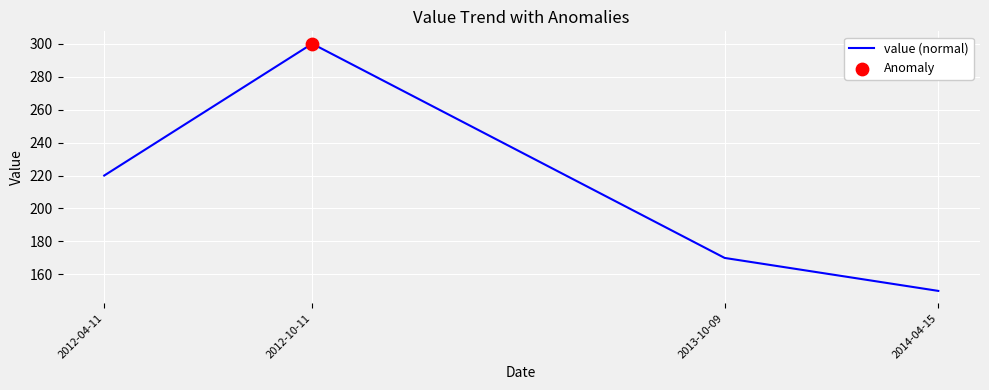

Which has a higher value, 2012-10-11 or 2014-04-15?

2012-10-11